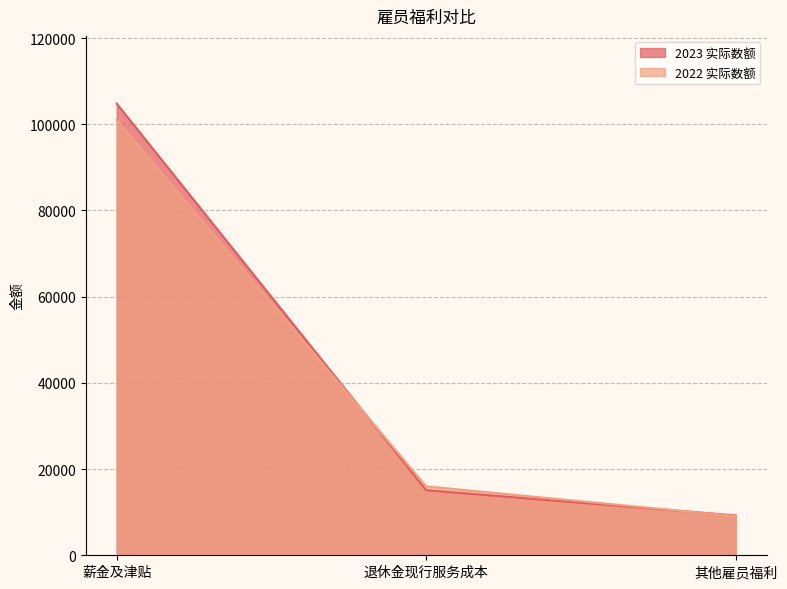

What is the minimum value shown in the chart?

9091